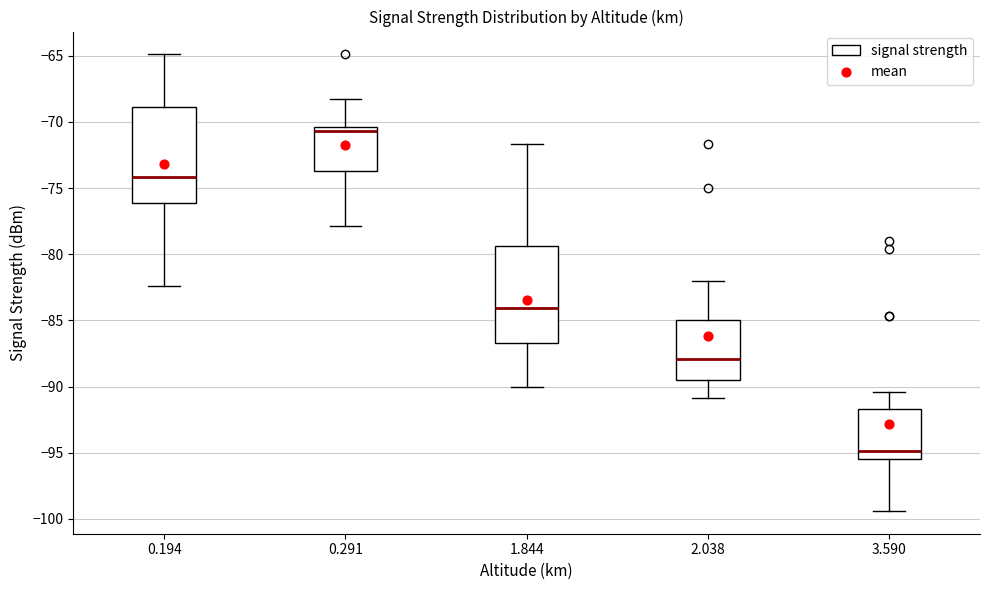

Where does the upper whisker of the box at x = 0.291 end on the y-axis? The values are not printed on the chart, so give them approximately, as read against the axis.

-68.5